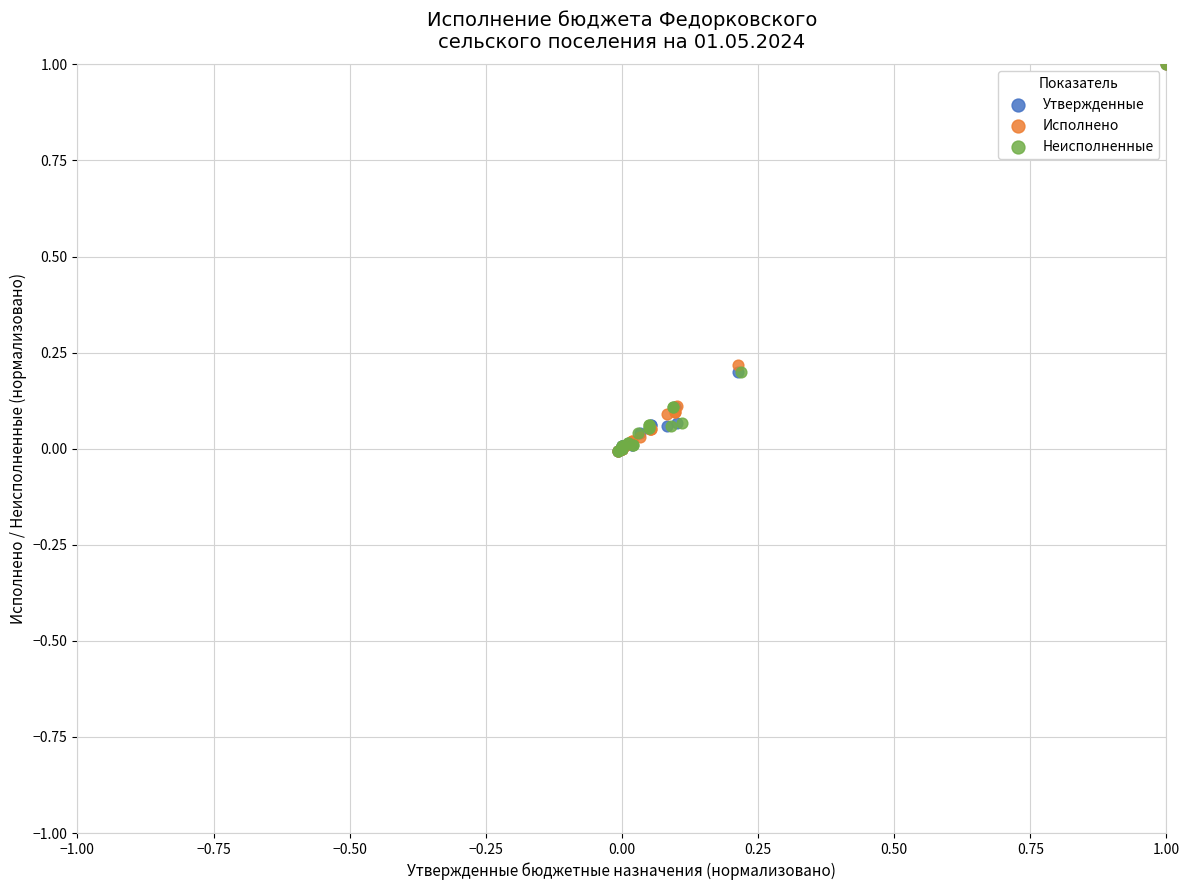

Which series has the largest Y range (max minus min)?

Исполнено